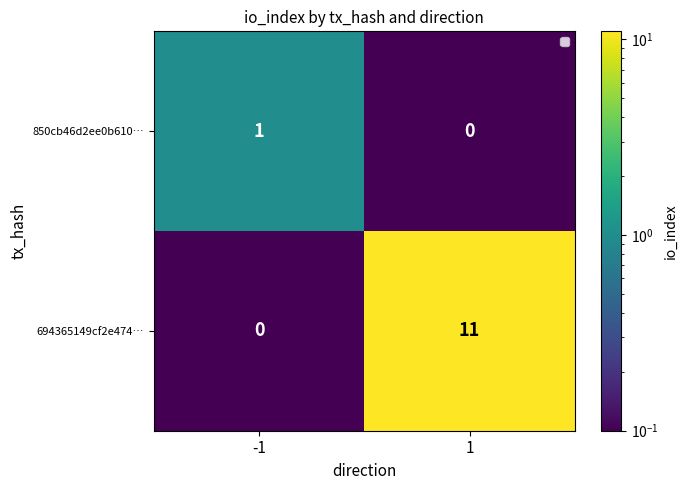

What is the maximum value for 694365149cf2e474…?

11